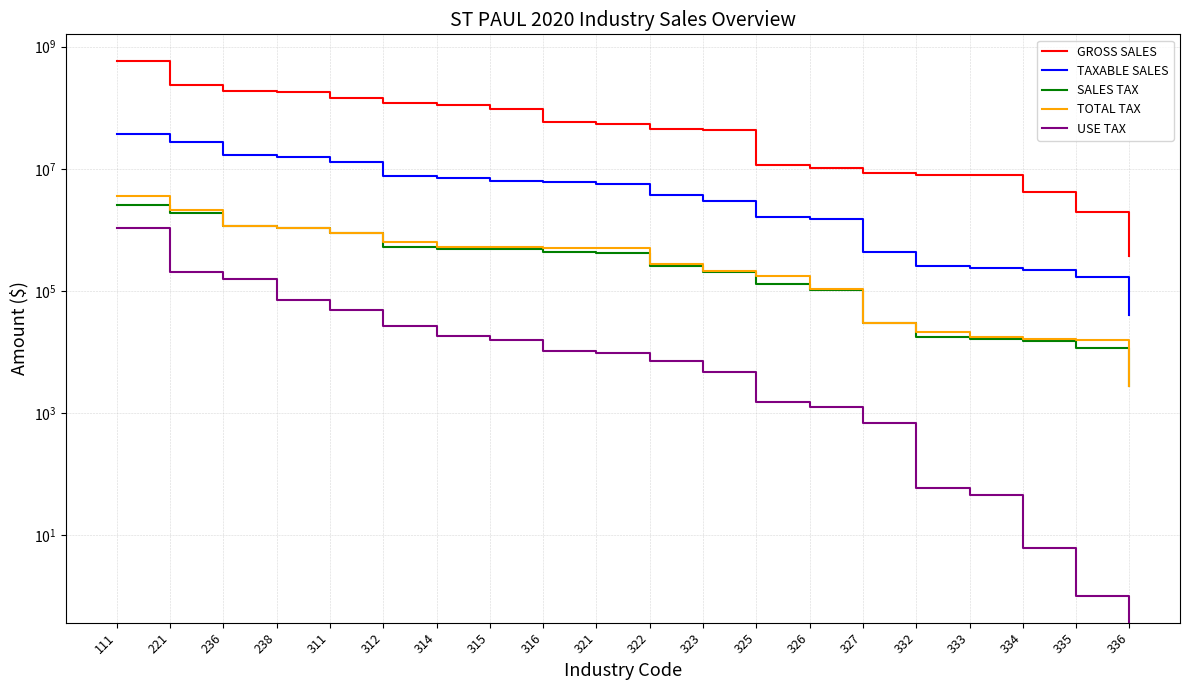

At 238, list the series in order from smallest to largest.

USE TAX, SALES TAX, TOTAL TAX, TAXABLE SALES, GROSS SALES